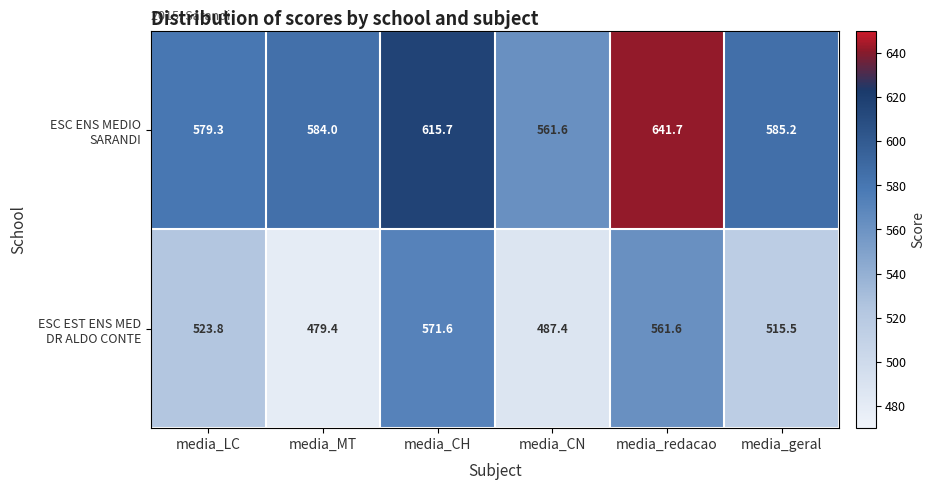

At how many categories does at least one series exceed 570?

5